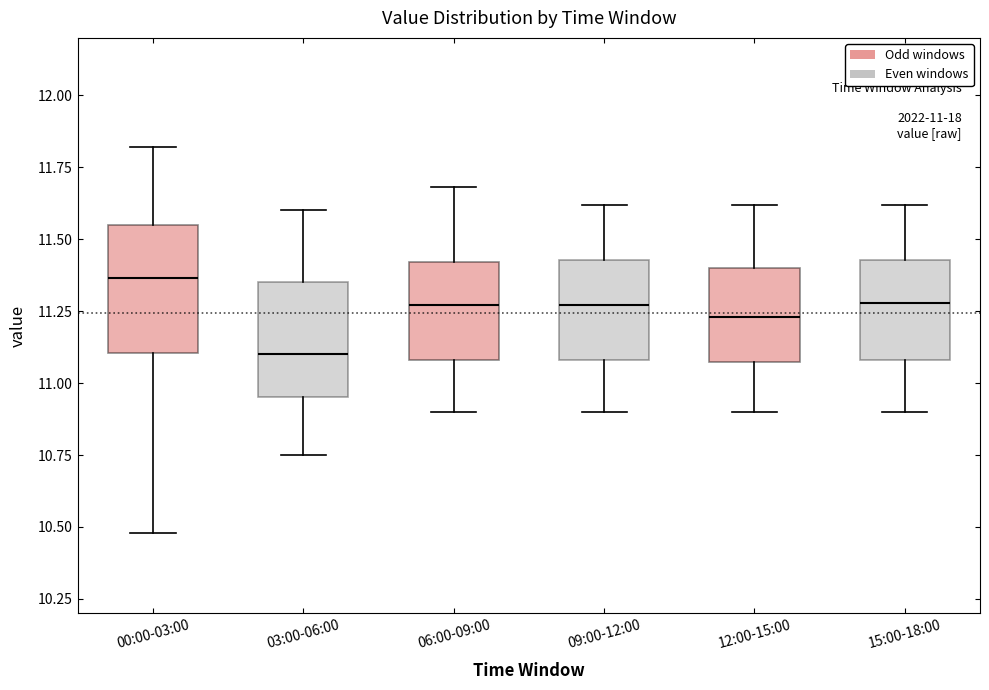

Which box's median line is the highest?

00:00-03:00